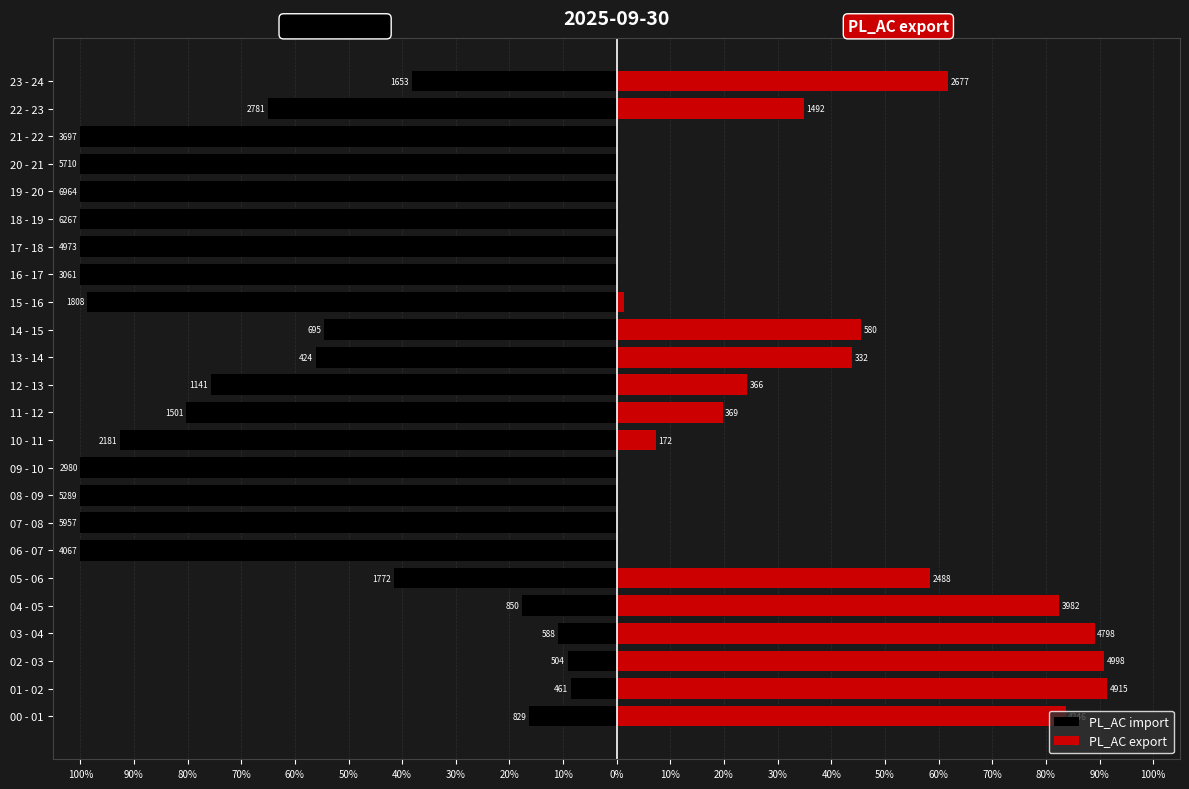

Reading left to right, list all the values displayed in this chart.

PL_AC import: -16.3	-8.6	-9.2	-10.9	-17.6	-41.6	-100.0	-100.0	-100.0	-100.0	-92.7	-80.3	-75.7	-56.1	-54.5	-98.7	-100.0	-100.0	-100.0	-100.0	-100.0	-100.0	-65.1	-38.2
PL_AC export: 83.7	91.4	90.8	89.1	82.4	58.4	0.0	0.0	0.0	0.0	7.3	19.7	24.3	43.9	45.5	1.3	0.0	0.0	0.0	0.0	0.0	0.0	34.9	61.8